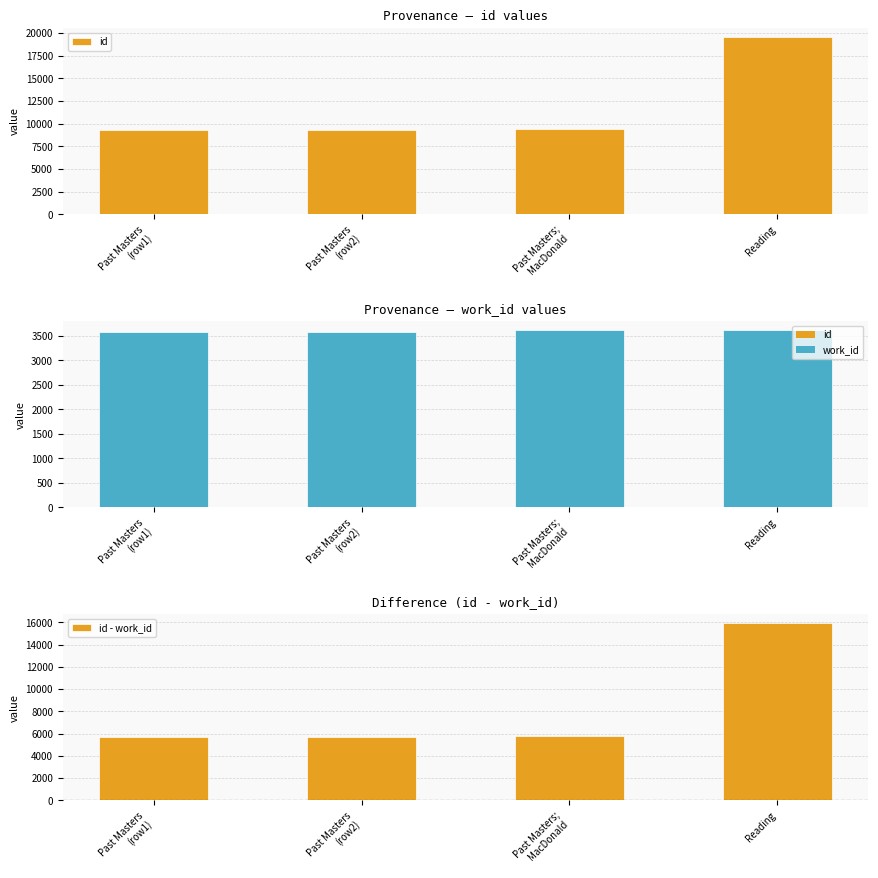

What is the total value across all series at Past Masters
(row1)?

18492